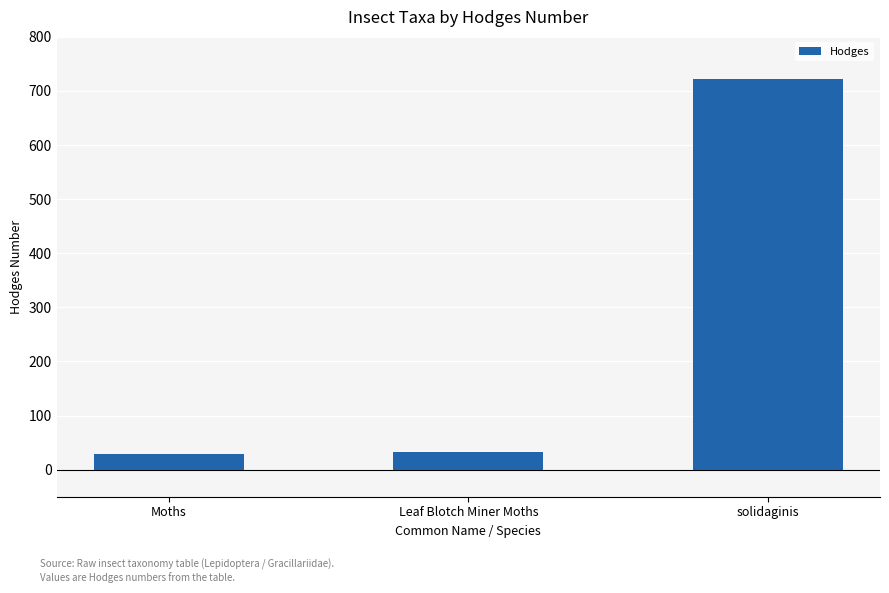

Is it true that the value at Leaf Blotch Miner Moths is 33.2?

True